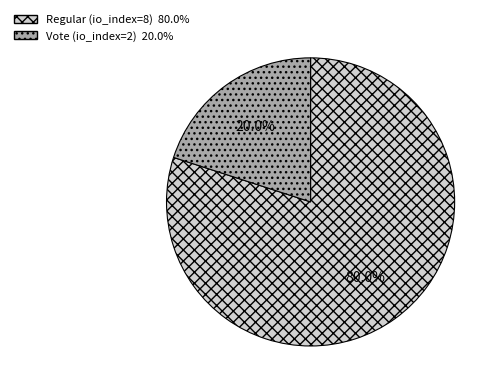

Which category accounts for the majority?

Regular (io_index=8)